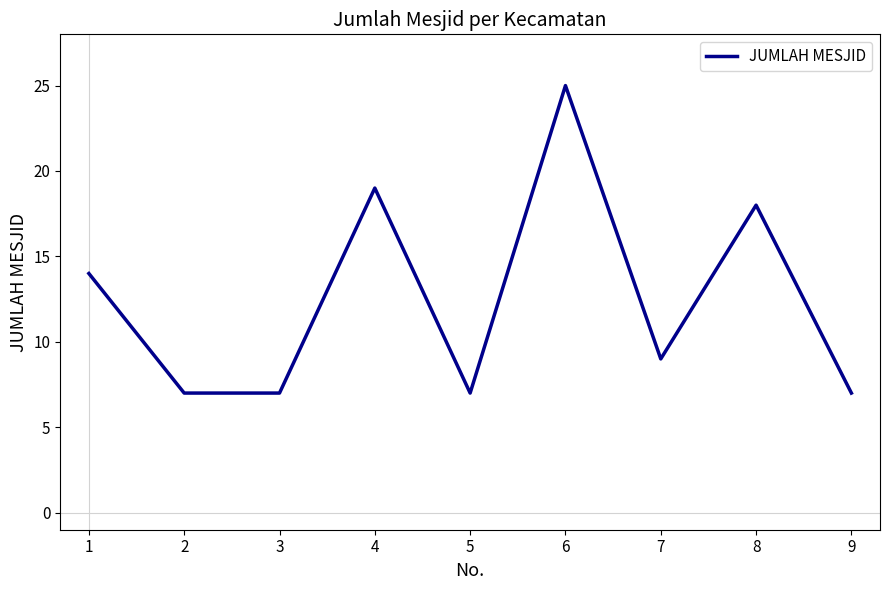

What is the difference between the second highest and minimum values?

12